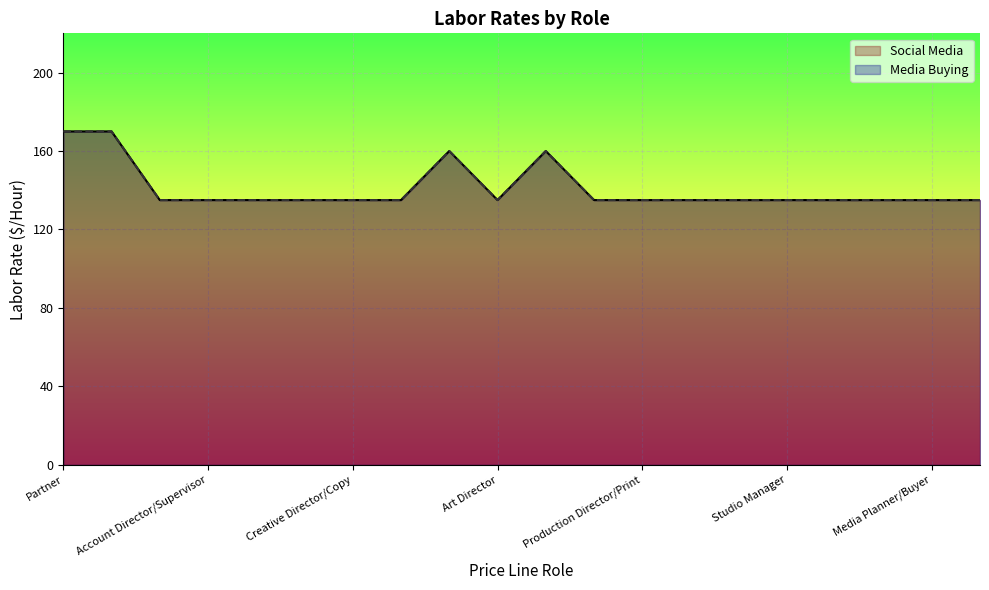

Does the chart display data point markers on the line(s)?

No